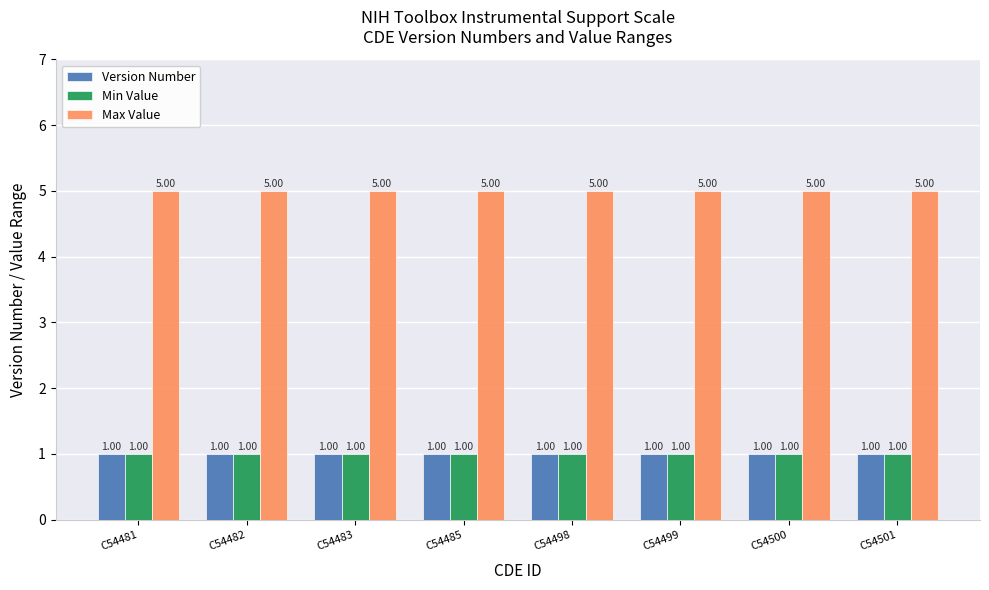

What is the spread (max minus min) of values at C54481?

4